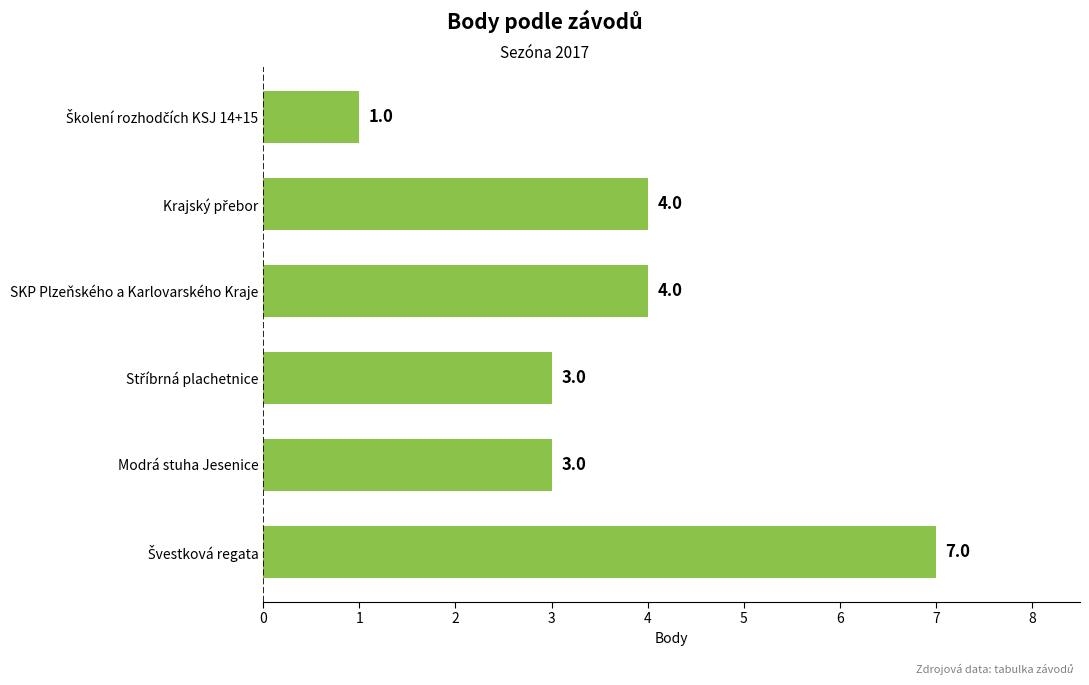

How many values are below 4?

3